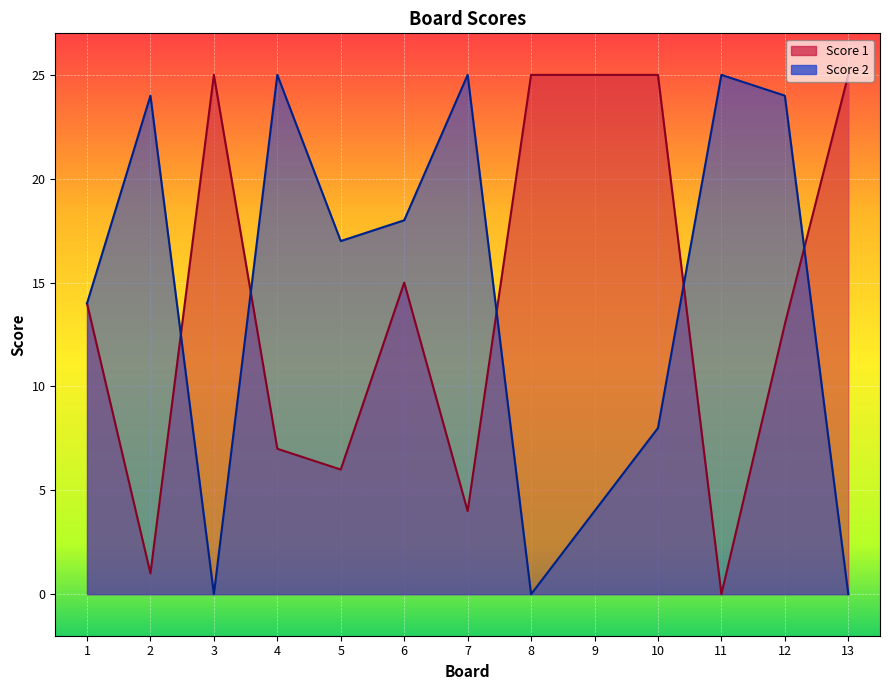

True or false: Score 1 has more than 2 interior local peaks.

False